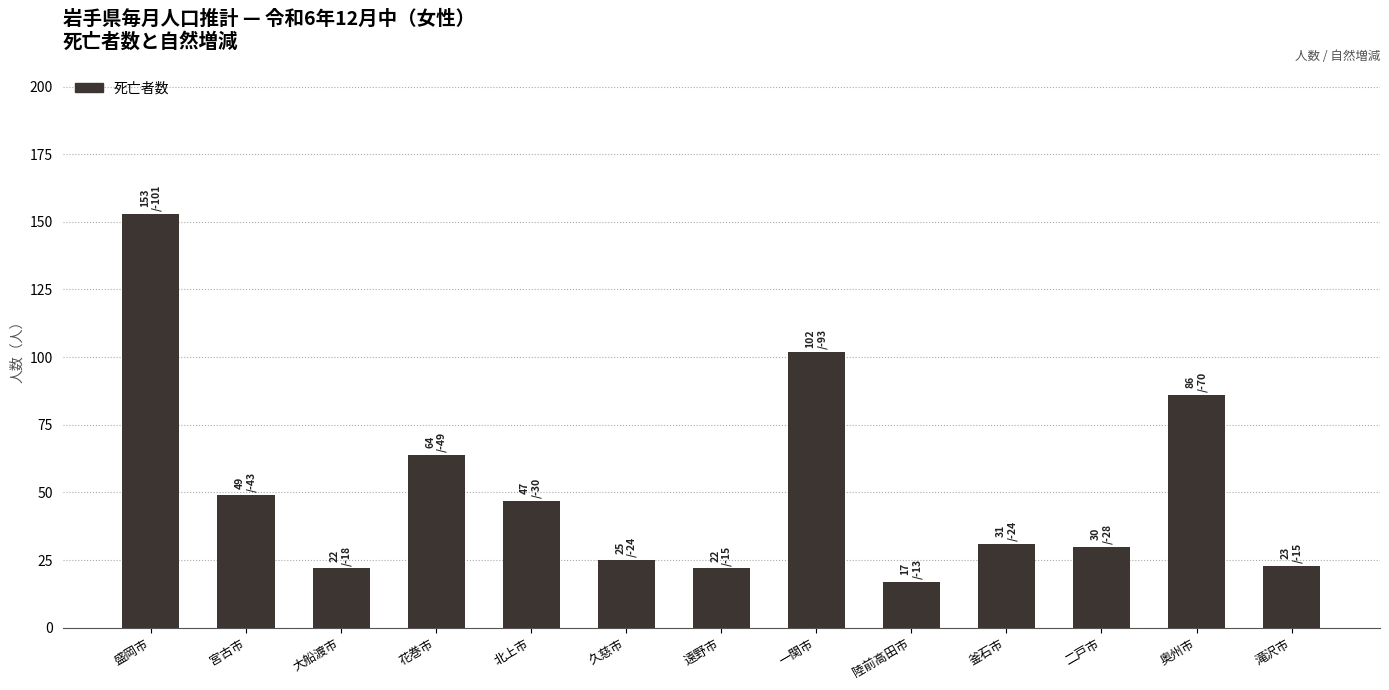

How many groups of bars are there?

13